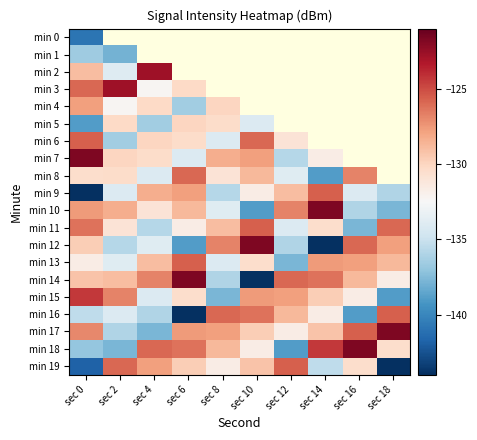

List the labels in order of min 19 value, largest first.

sec 12, sec 2, sec 4, sec 10, sec 6, sec 16, sec 8, sec 14, sec 0, sec 18